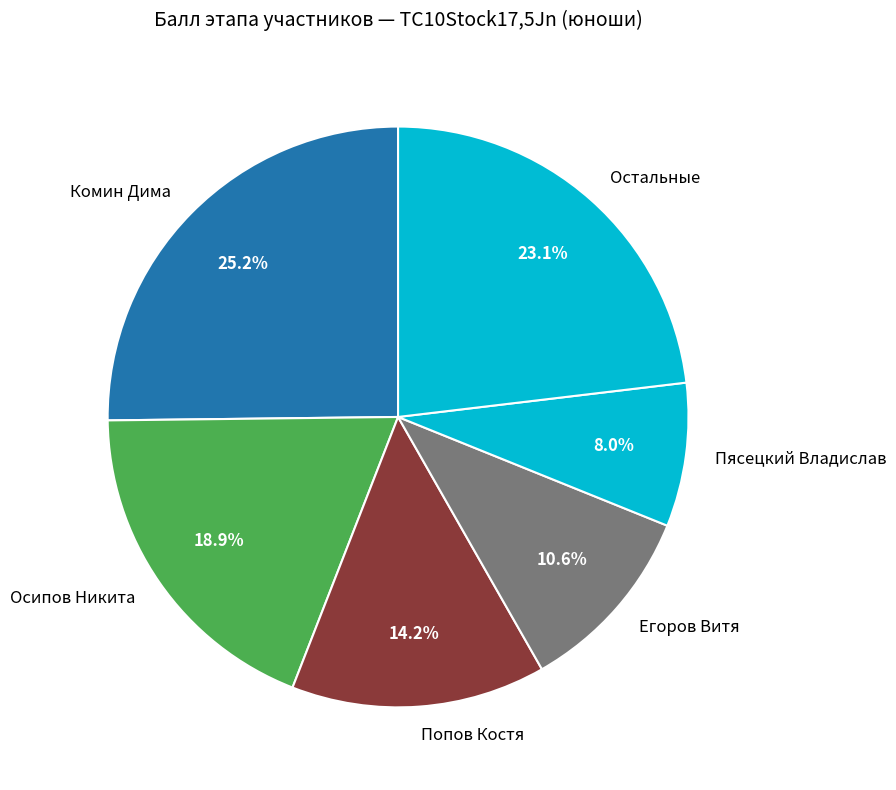

Which slice is the largest?

Комин Дима